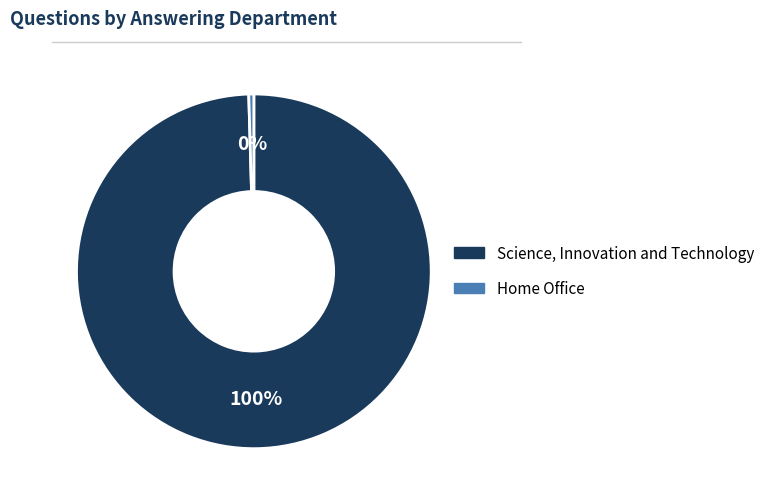

Which has a higher value, Home Office or Science, Innovation and Technology?

Science, Innovation and Technology